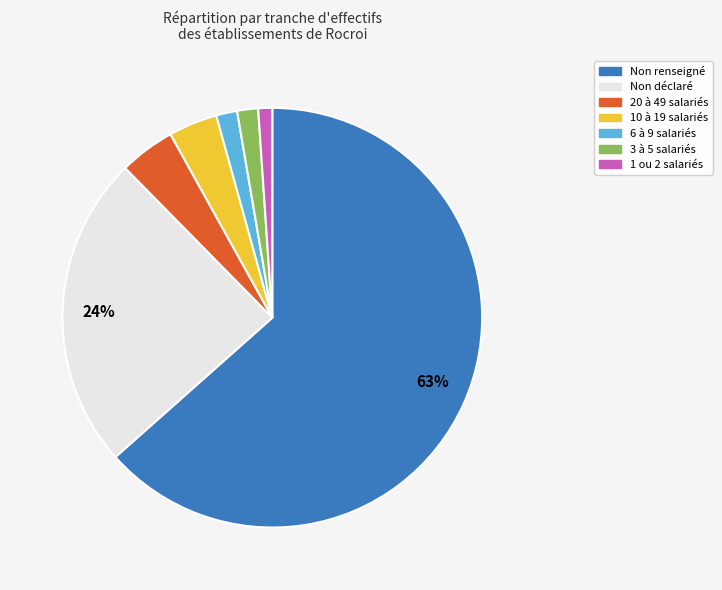

Is there any slice that represents more than half of the pie?

Yes